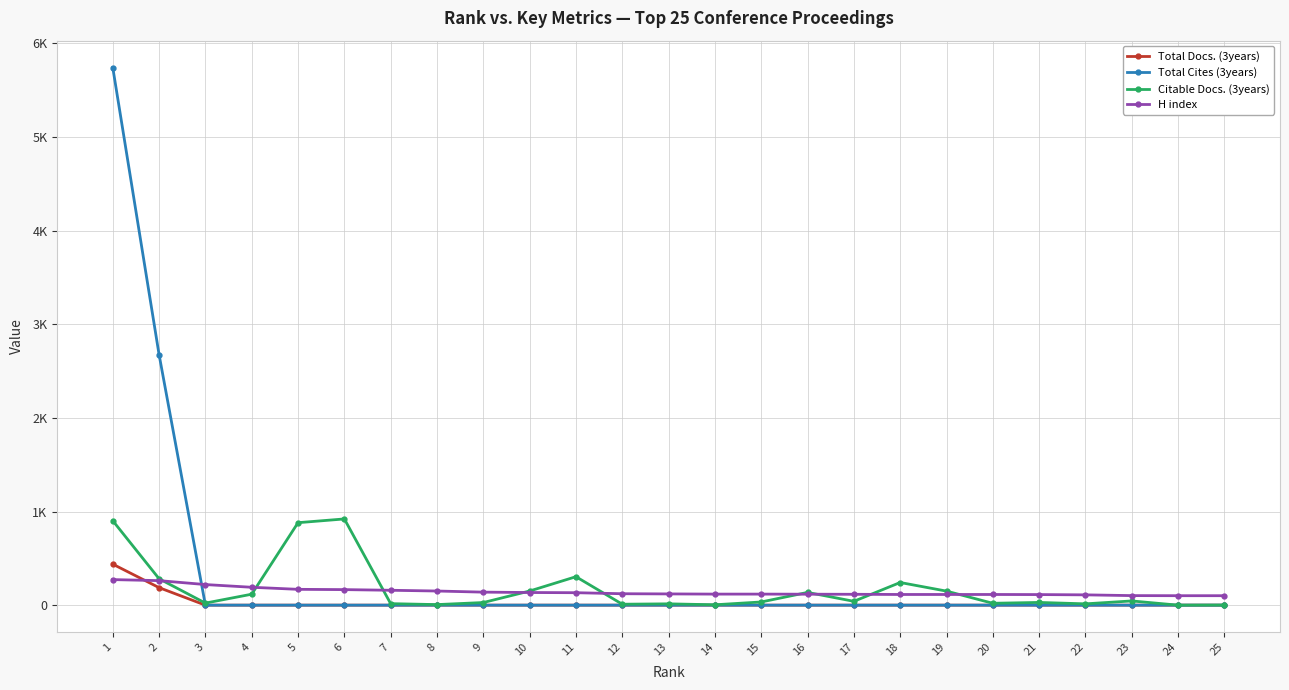

At 25, list the series in order from smallest to largest.

Total Docs. (3years), Total Cites (3years), Citable Docs. (3years), H index